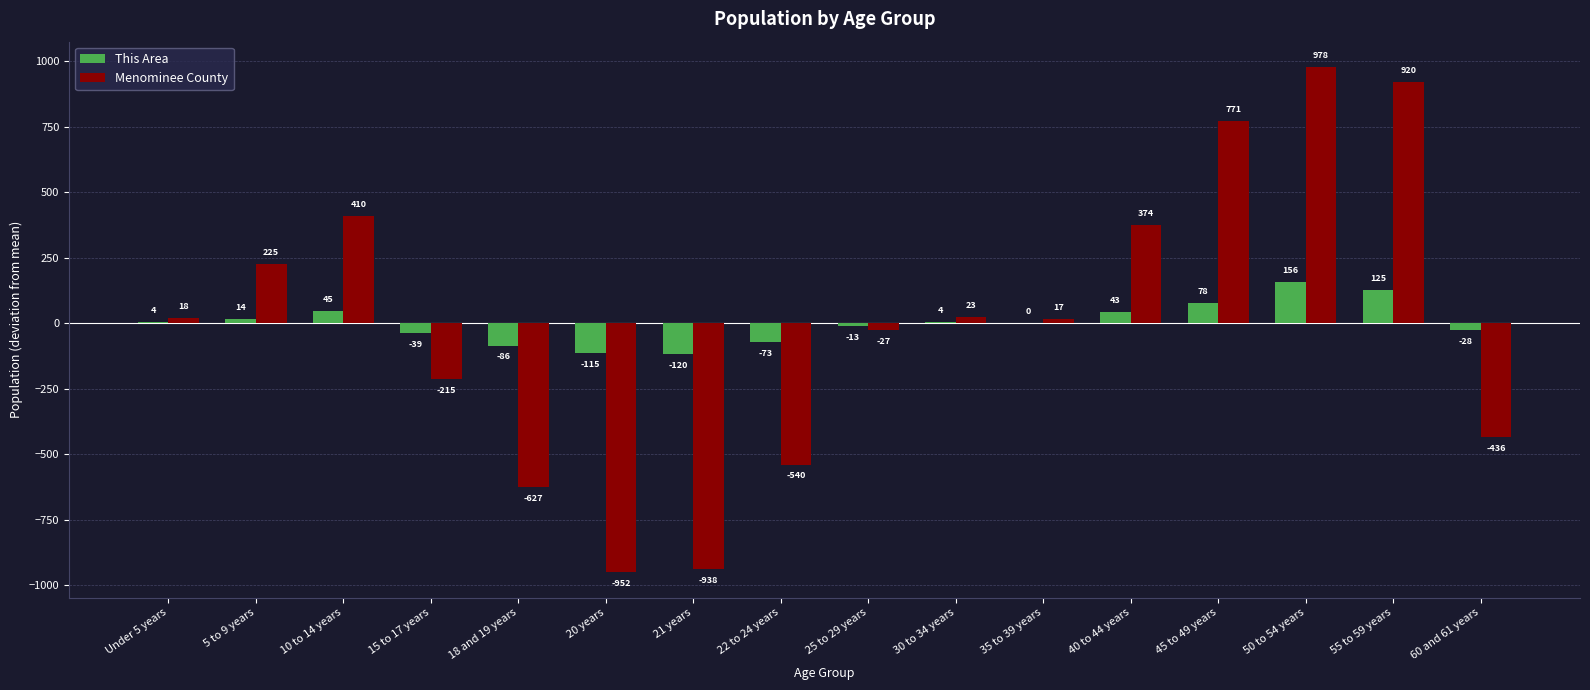

How many positive values does the Menominee County series have?

9